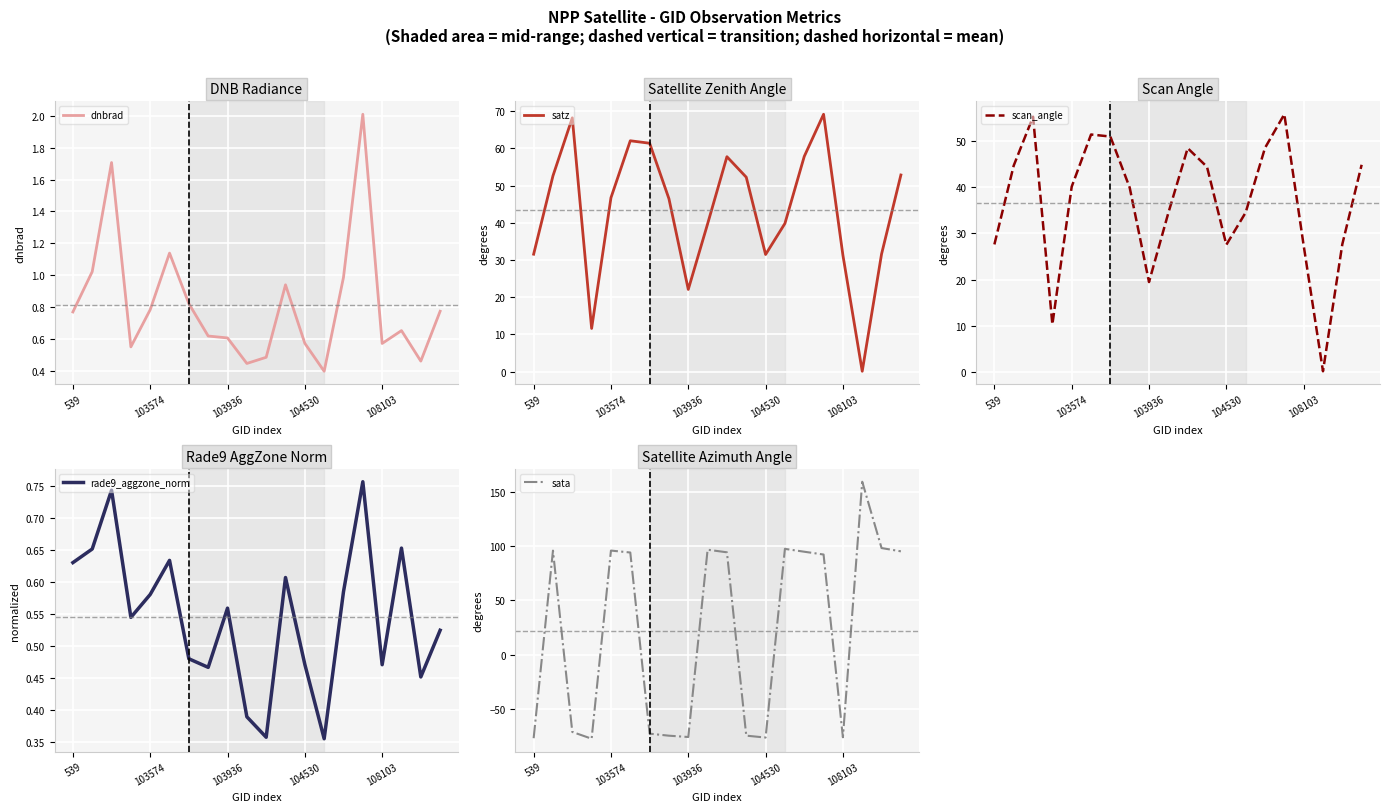

What are all the series names shown in the legend?

dnbrad, satz, scan_angle, rade9_aggzone_norm, sata